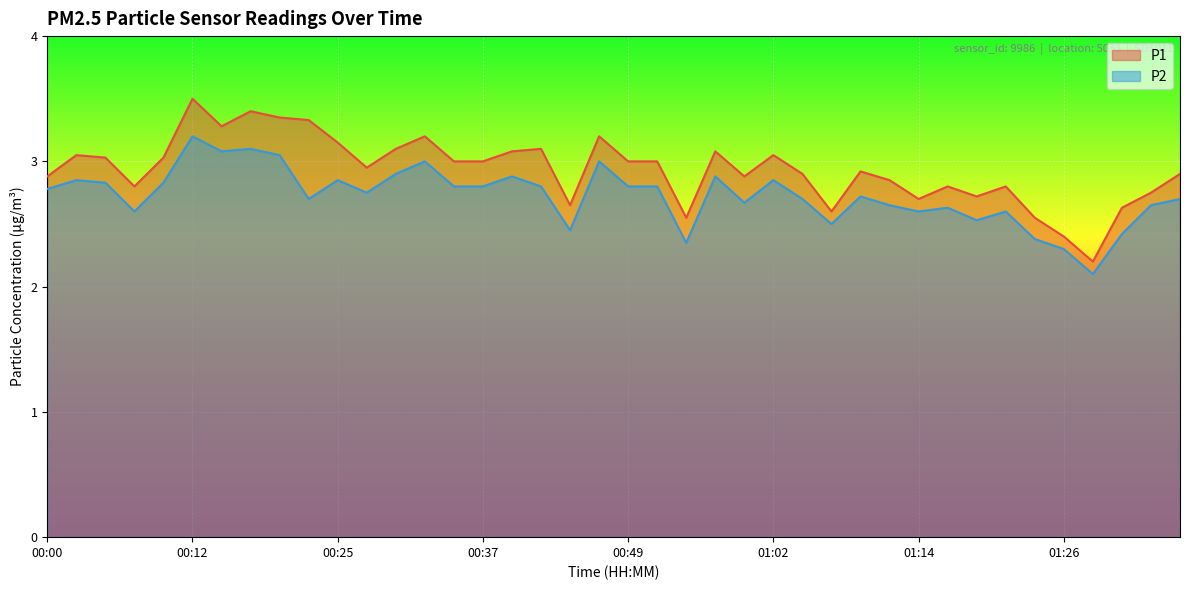

True or false: P1 and P2 cross at least once.

False